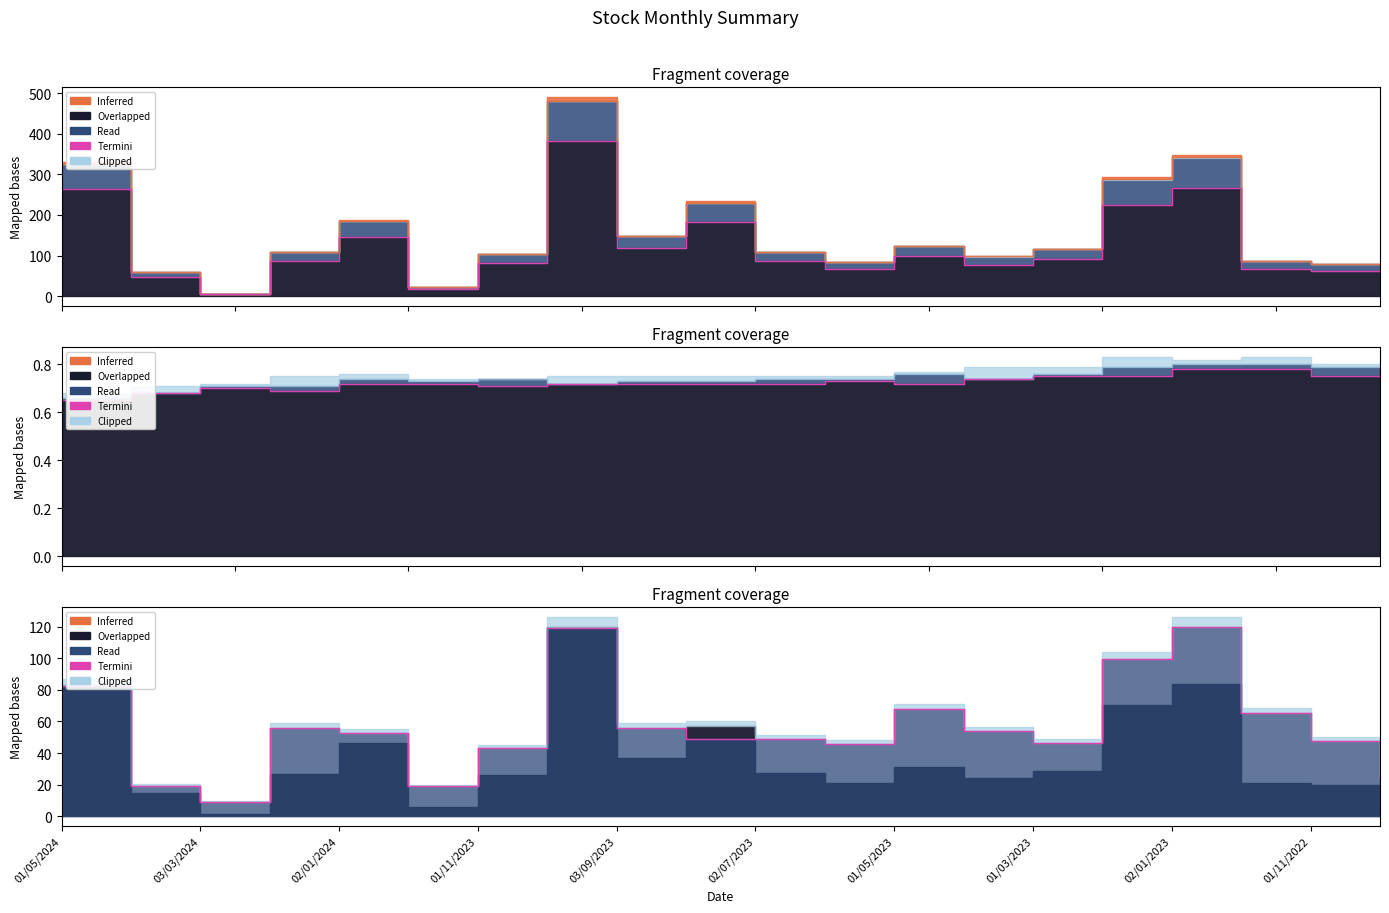

Does the chart have visible grid lines?

No